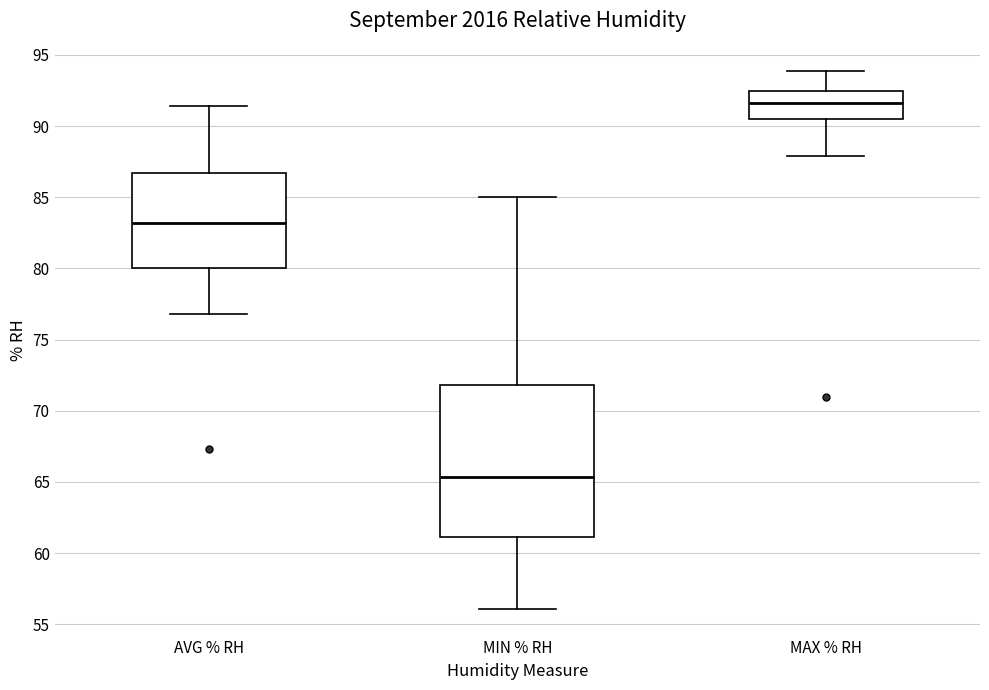

Reading left to right, read every box against the y-axis: the position of its median line, the range the box covers, and the ends of its whiskers. The values are not printed on the chart, so give them approximately, as read against the axis.

AVG % RH: median 83.0, box 80.0 to 86.5, whiskers 77.0 to 91.5
MIN % RH: median 65.5, box 61.0 to 72.0, whiskers 56.0 to 85.0
MAX % RH: median 91.5, box 90.5 to 92.5, whiskers 88.0 to 94.0